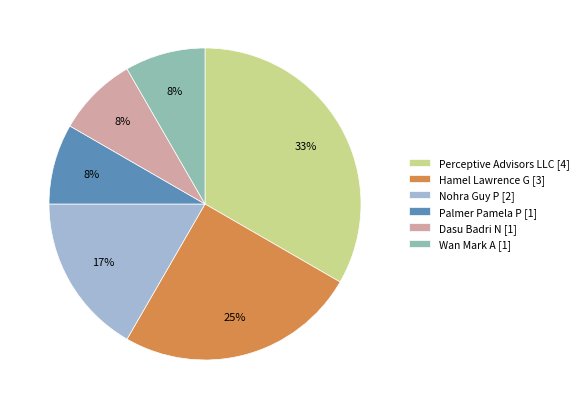

How many slices are in this pie chart?

6